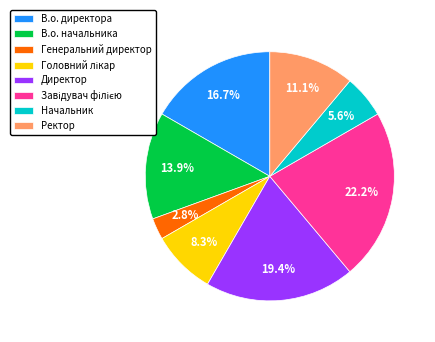

Count the number of slices in the pie.

8